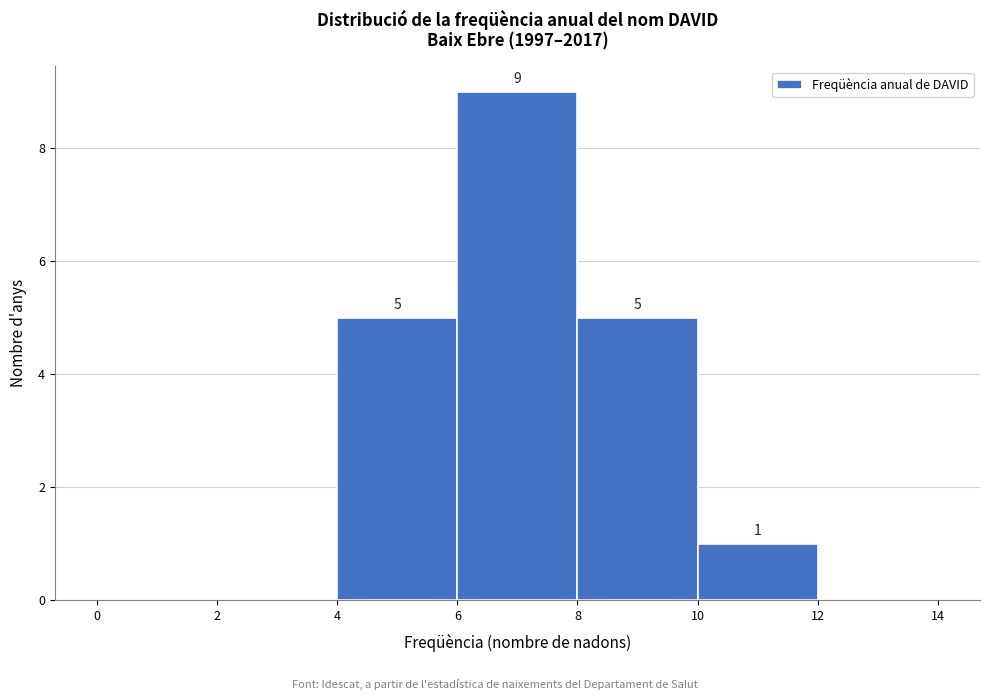

Over which range of the x-axis is the bar tallest?

6 to 8